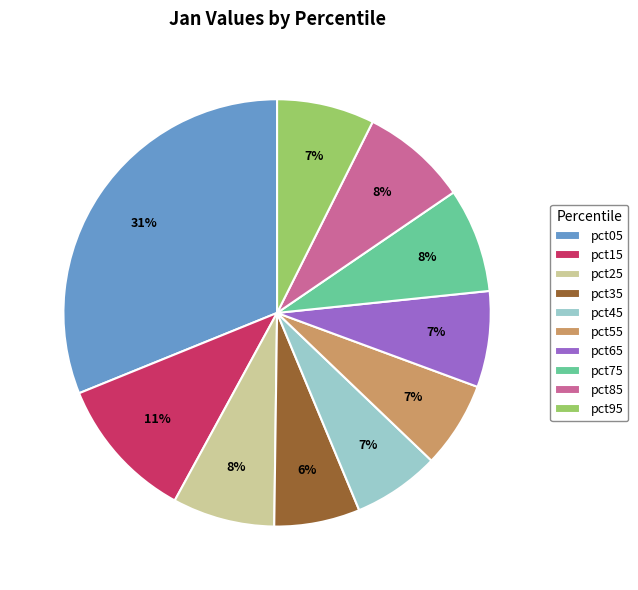

Which slice is the largest?

pct05